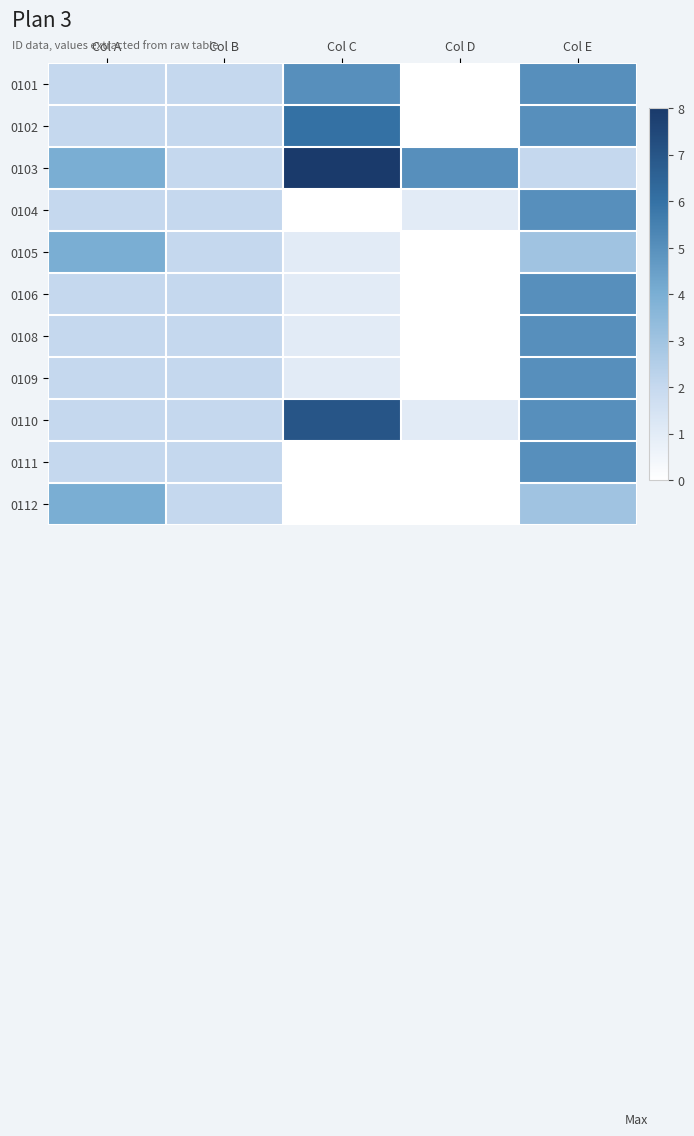

Reading left to right, what are all the values shown in this chart?

0101: Col A=2	Col B=2	Col C=5	Col D=0	Col E=5
0102: Col A=2	Col B=2	Col C=6	Col D=0	Col E=5
0103: Col A=4	Col B=2	Col C=8	Col D=5	Col E=2
0104: Col A=2	Col B=2	Col C=0	Col D=1	Col E=5
0105: Col A=4	Col B=2	Col C=1	Col D=0	Col E=3
0106: Col A=2	Col B=2	Col C=1	Col D=0	Col E=5
0108: Col A=2	Col B=2	Col C=1	Col D=0	Col E=5
0109: Col A=2	Col B=2	Col C=1	Col D=0	Col E=5
0110: Col A=2	Col B=2	Col C=7	Col D=1	Col E=5
0111: Col A=2	Col B=2	Col C=0	Col D=0	Col E=5
0112: Col A=4	Col B=2	Col C=0	Col D=0	Col E=3